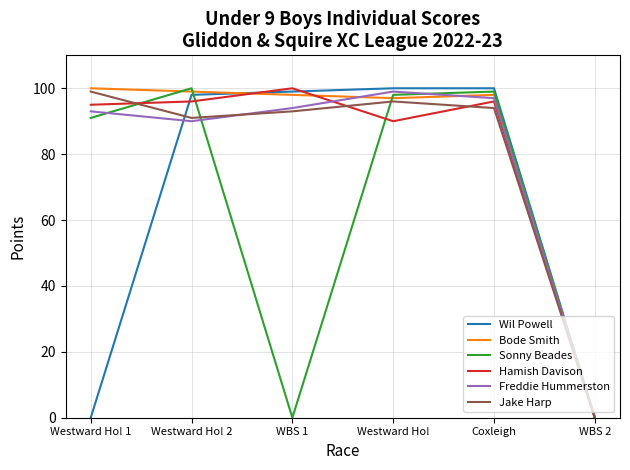

Is the value of Hamish Davison at Westward Ho! 1 greater than the value of Sonny Beades at Westward Ho! 2?

No